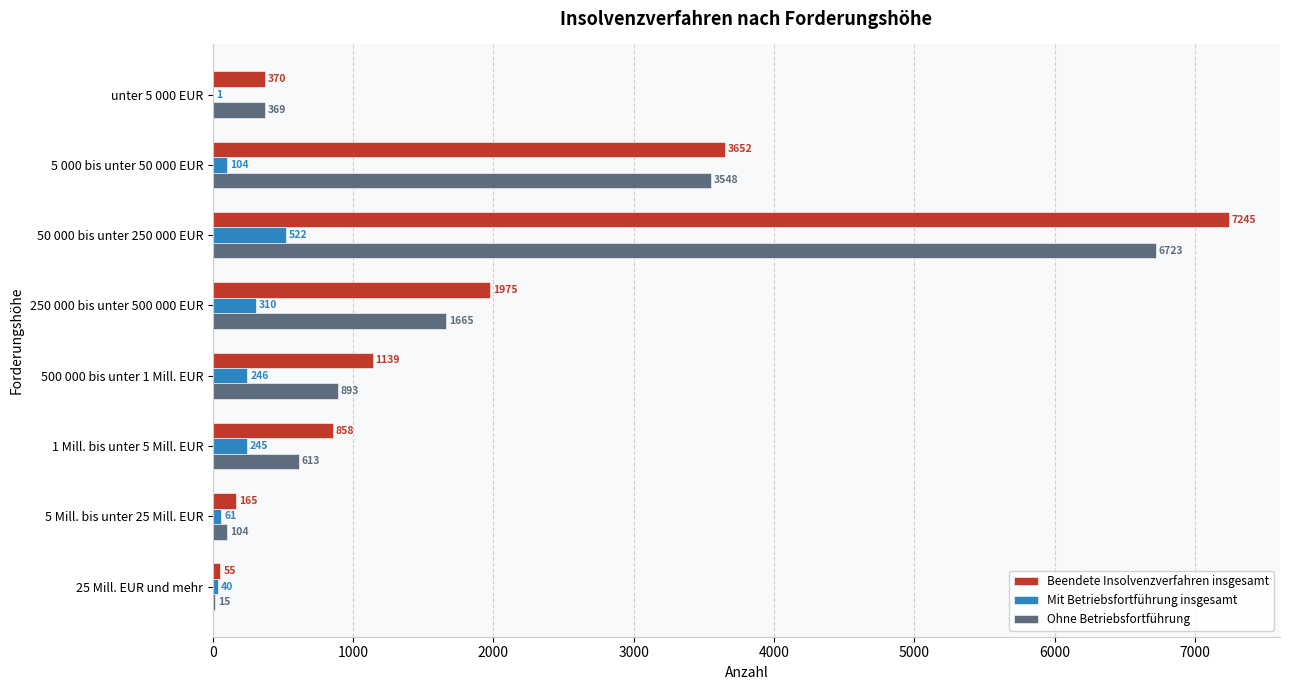

What is the total value across all series at 500 000 bis unter 1 Mill. EUR?

2278